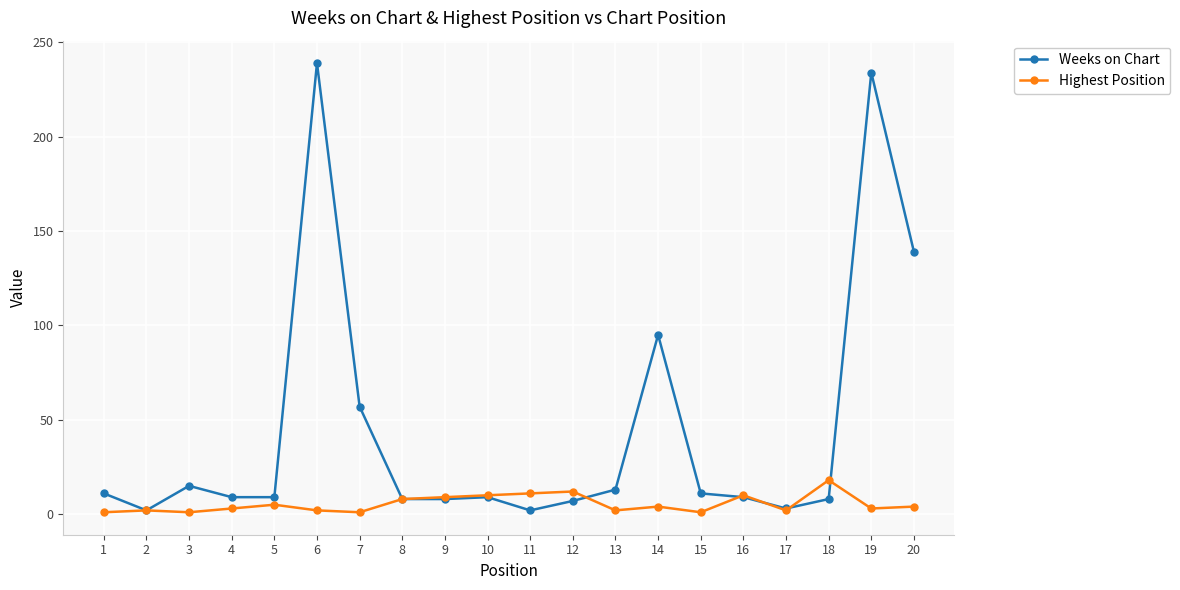

Rank the series by their average value, from lowest to highest.

Highest Position, Weeks on Chart